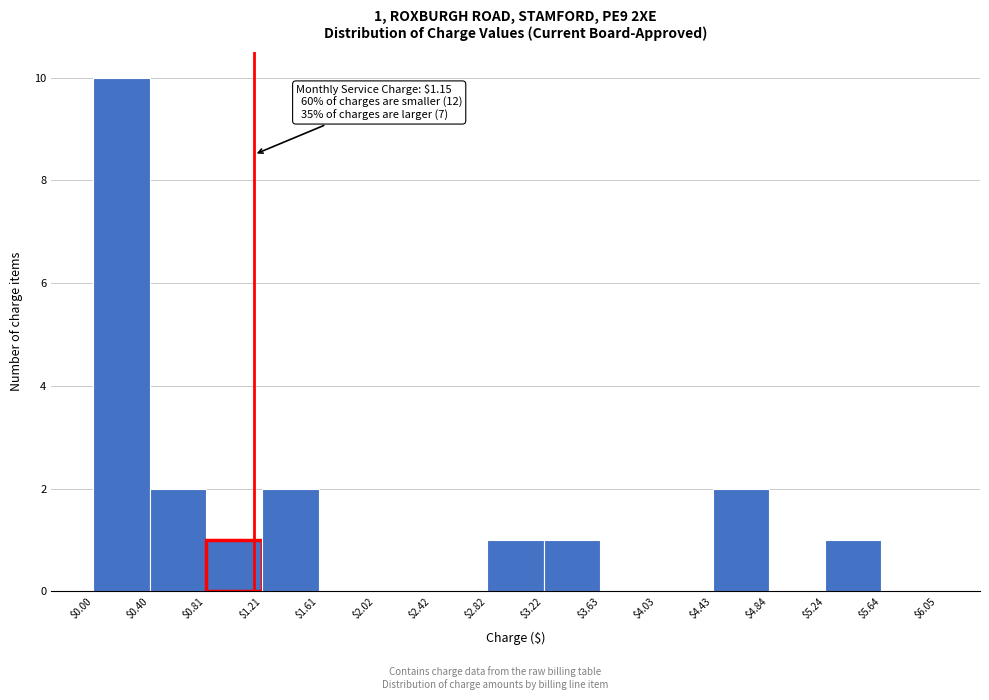

Over which range of the x-axis is the bar tallest?

$0.00 to $0.40